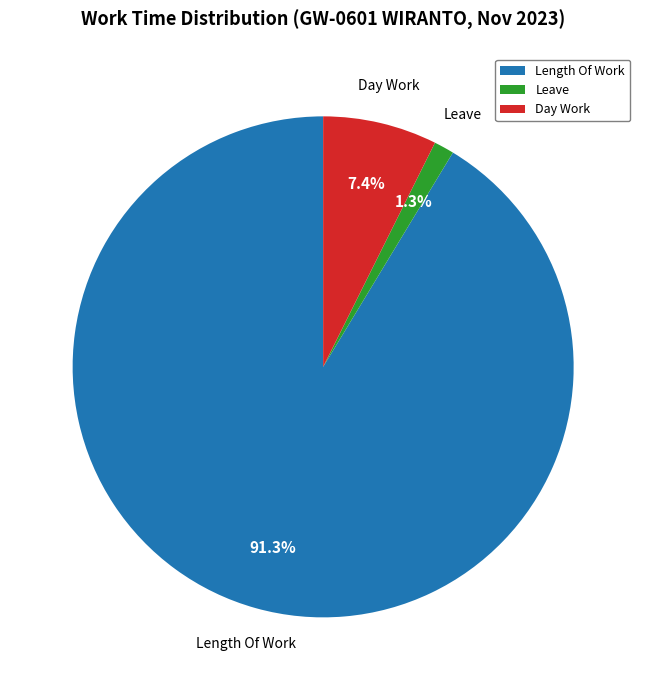

Rank the categories by value from highest to lowest.

Length Of Work, Day Work, Leave